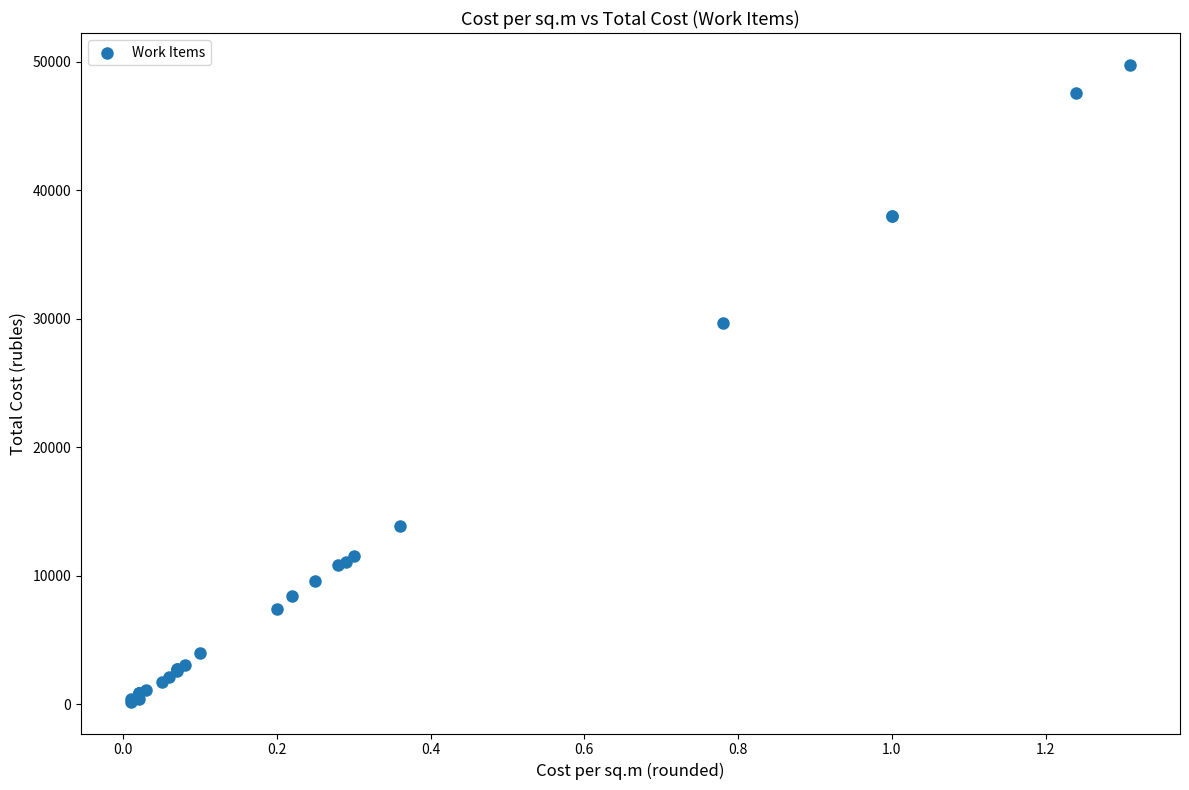

What Y value in the scatter plot is closest to 24992?

29717.0